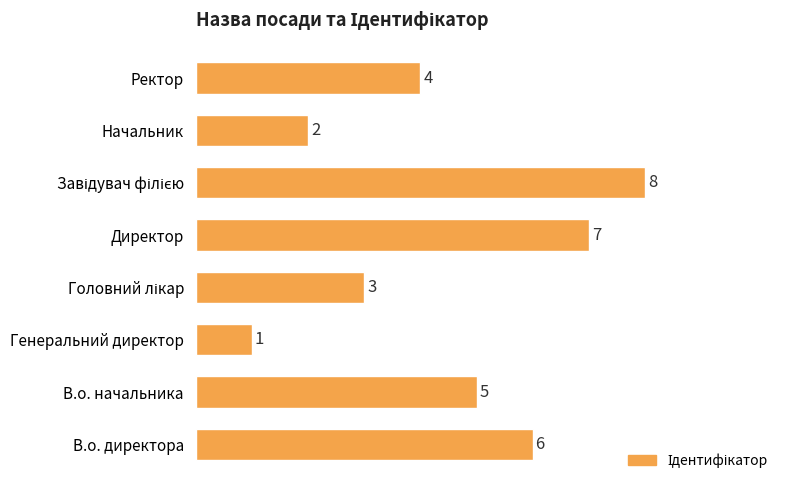

Is it true that the value at В.о. начальника is 5?

True